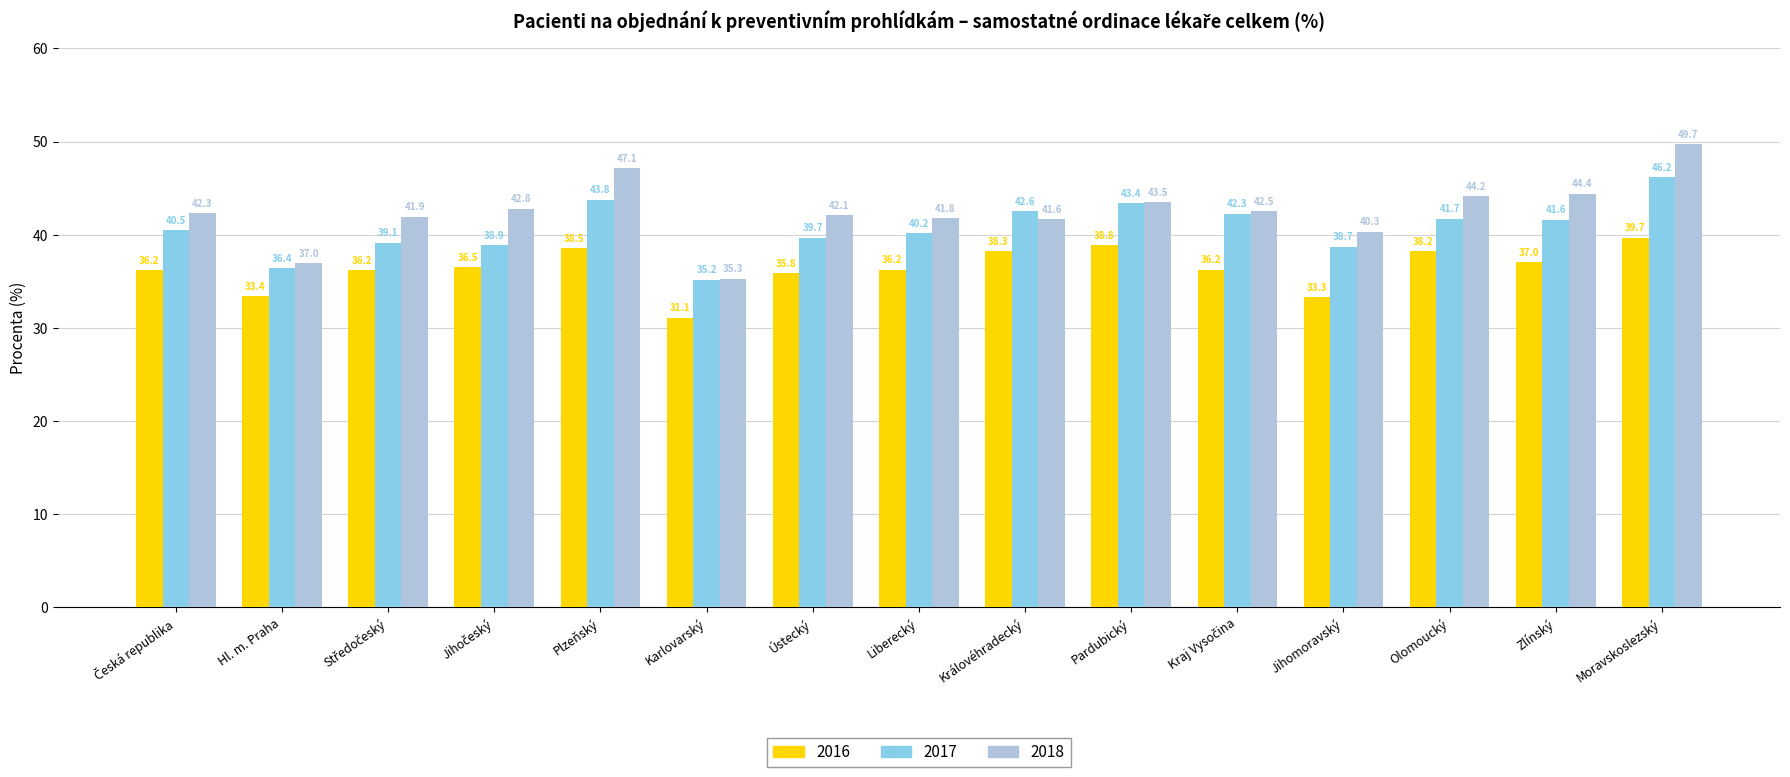

What position from the right is Plzeňský?

11